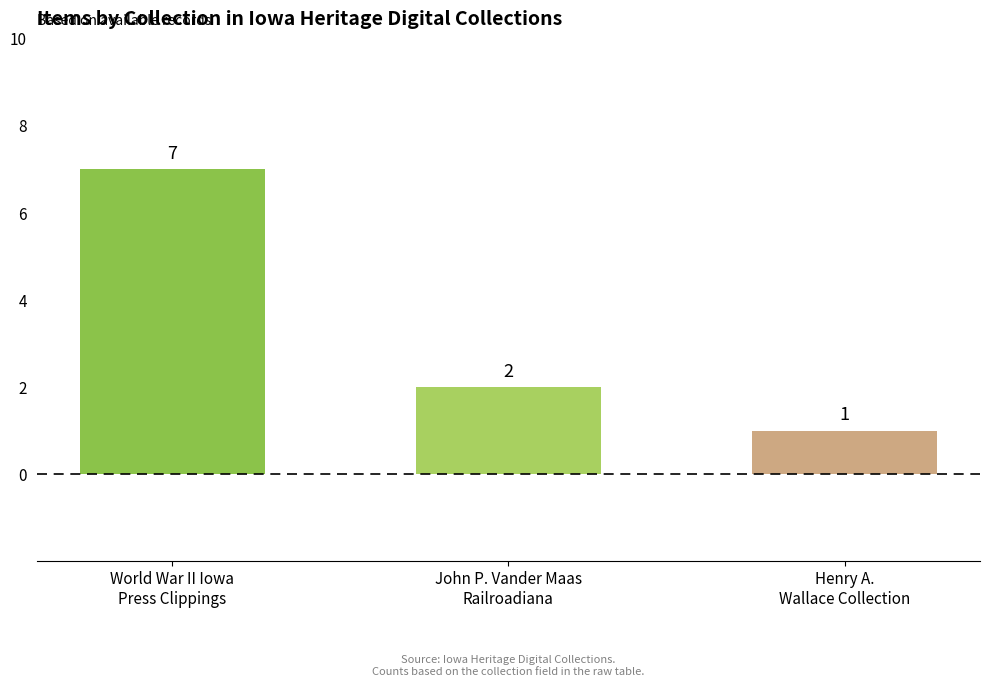

Which label corresponds to the largest value in the chart?

World War II Iowa
Press Clippings